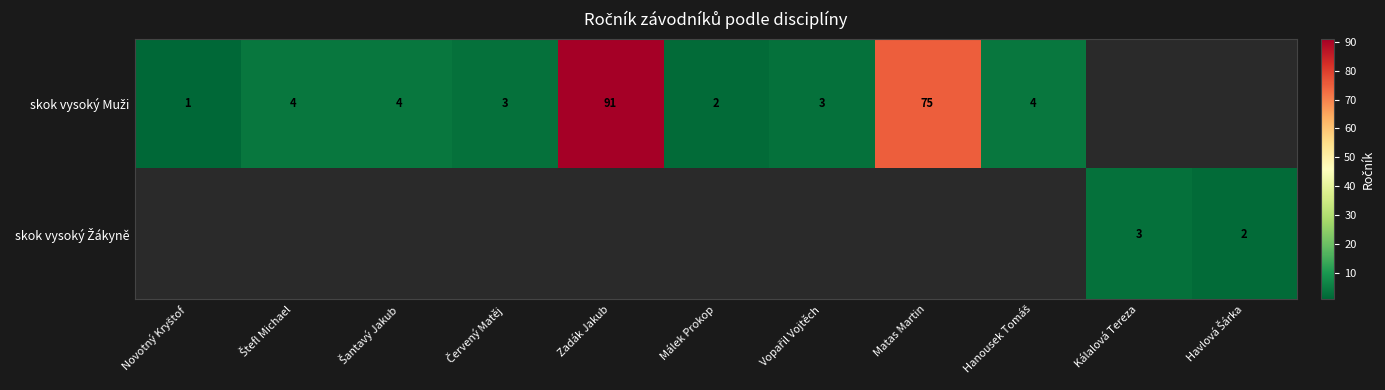

True or false: skok vysoký Muži has a value of 55.3 at Zadák Jakub.

False